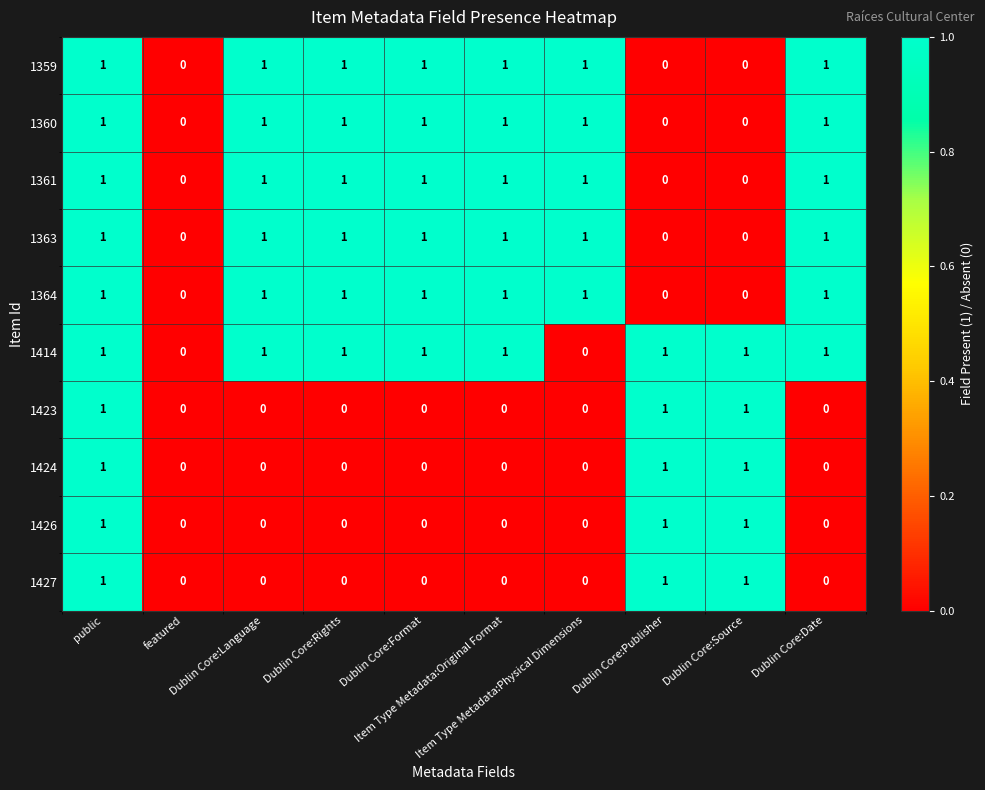

Count the 1359 values in the range 0 to 1.

10